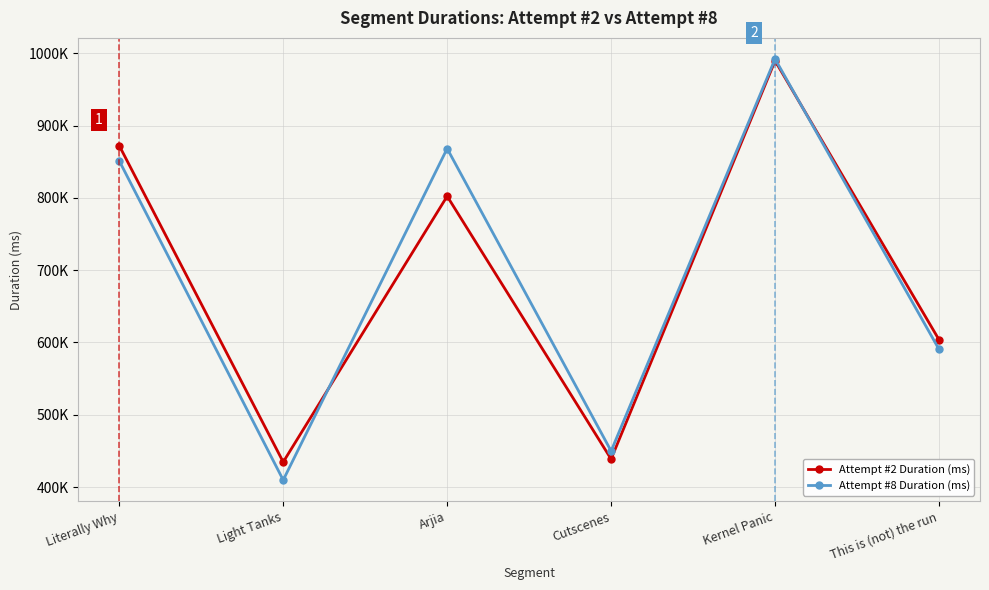

What is the minimum value shown in the chart?

409699